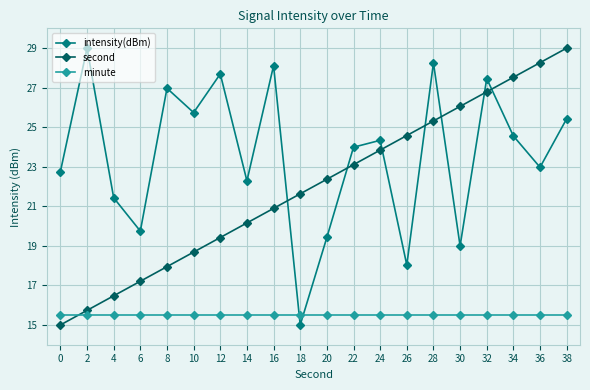

What is the spread (max minus min) of values at 14?

6.8